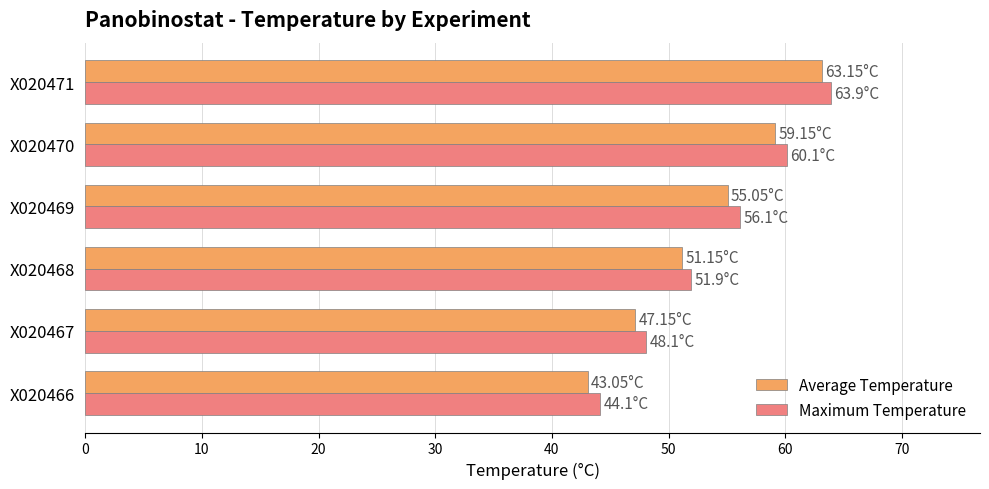

What is the sum of all Average Temperature values?

318.7